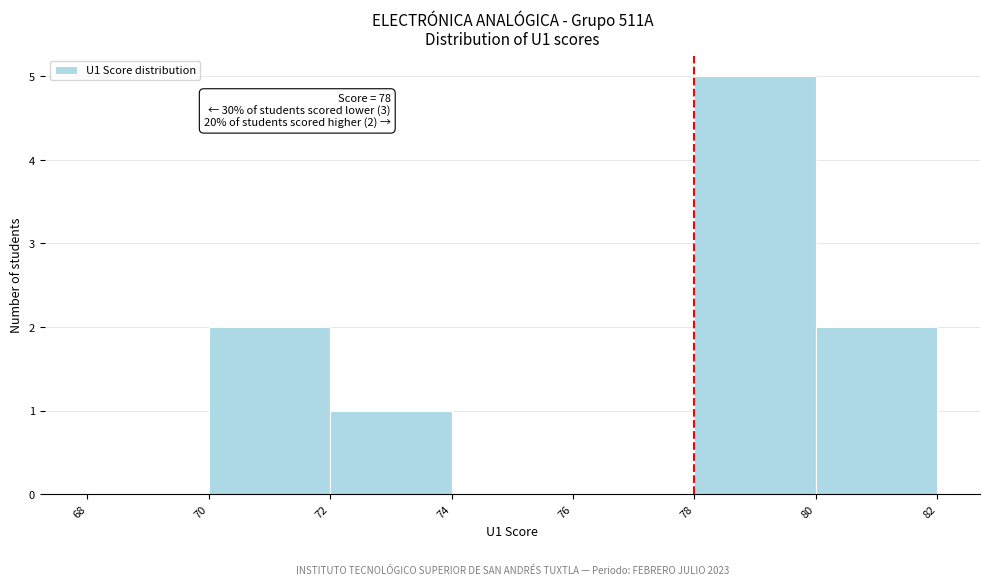

Which range on the x-axis has the tallest bar?

78 to 80